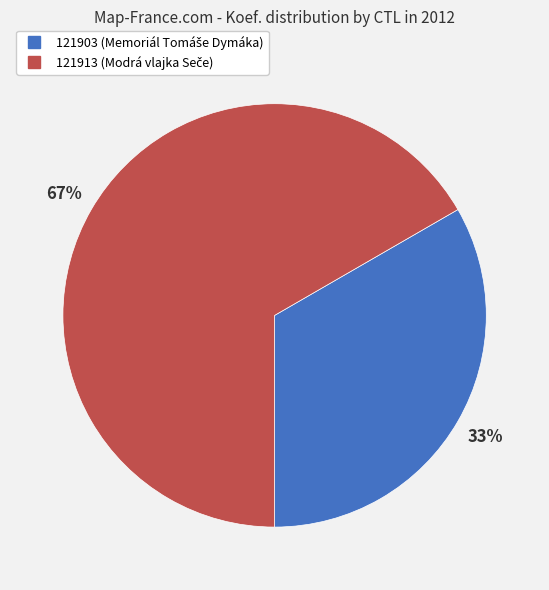

What is the smallest slice in the pie chart?

121903